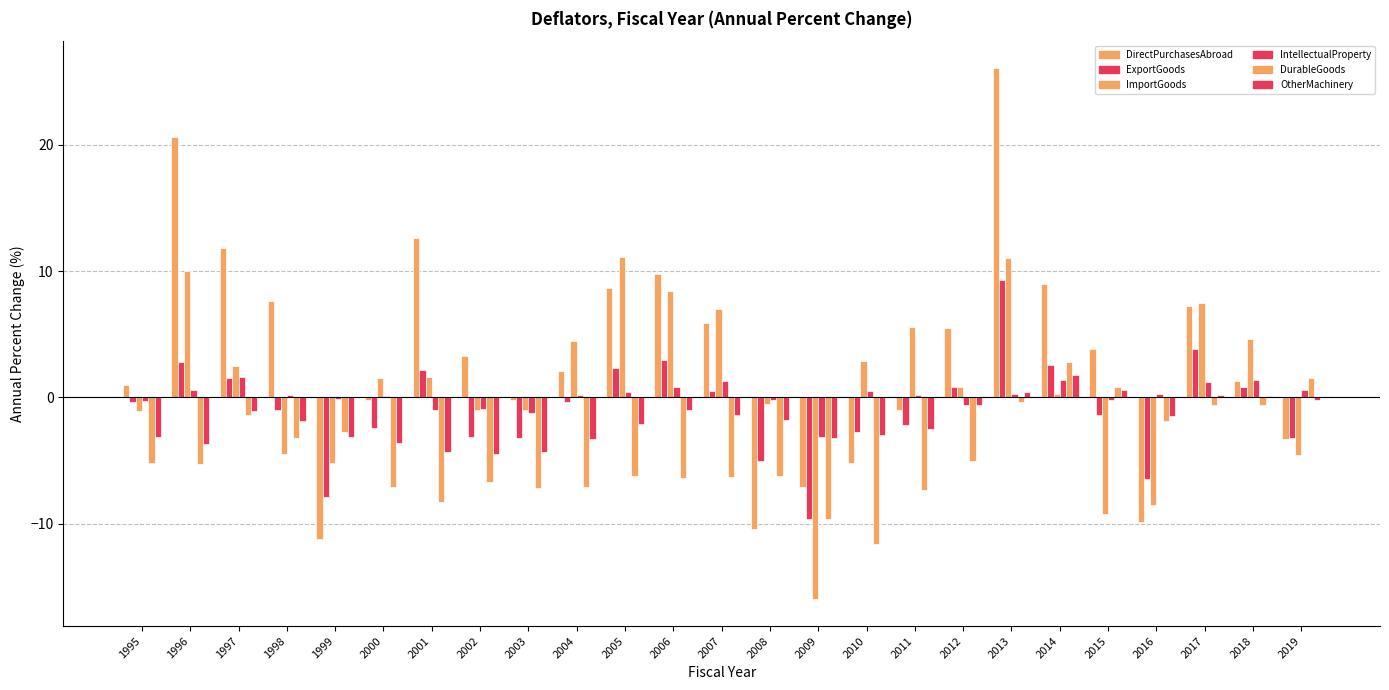

Are the bars horizontal?

No